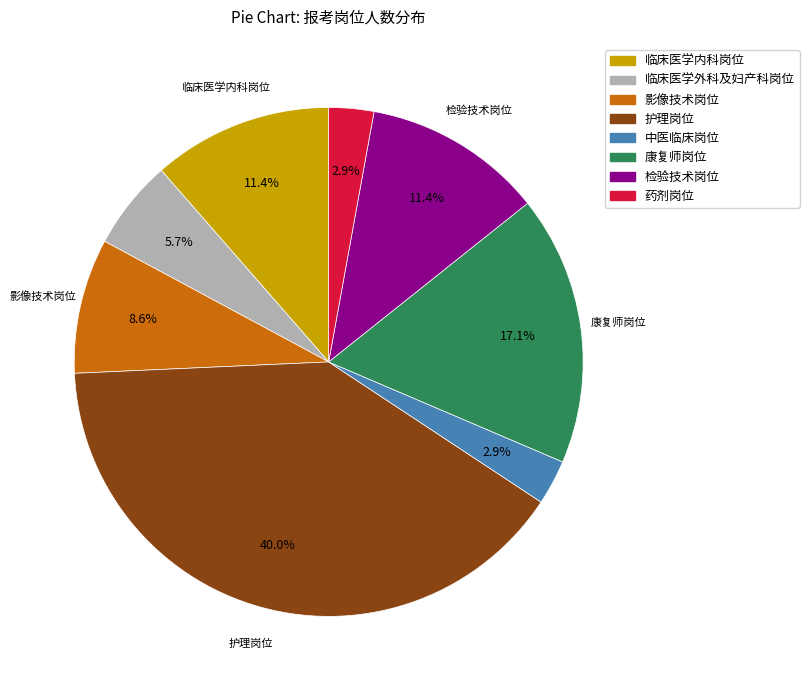

How much of the chart is everything except 影像技术岗位?

91.4%